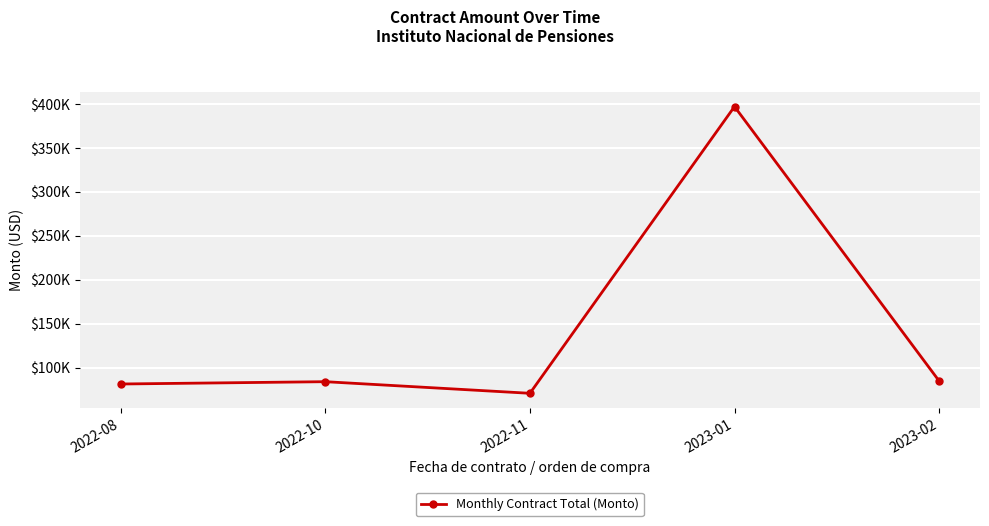

At which category does the data reach its first local peak?

2022-10